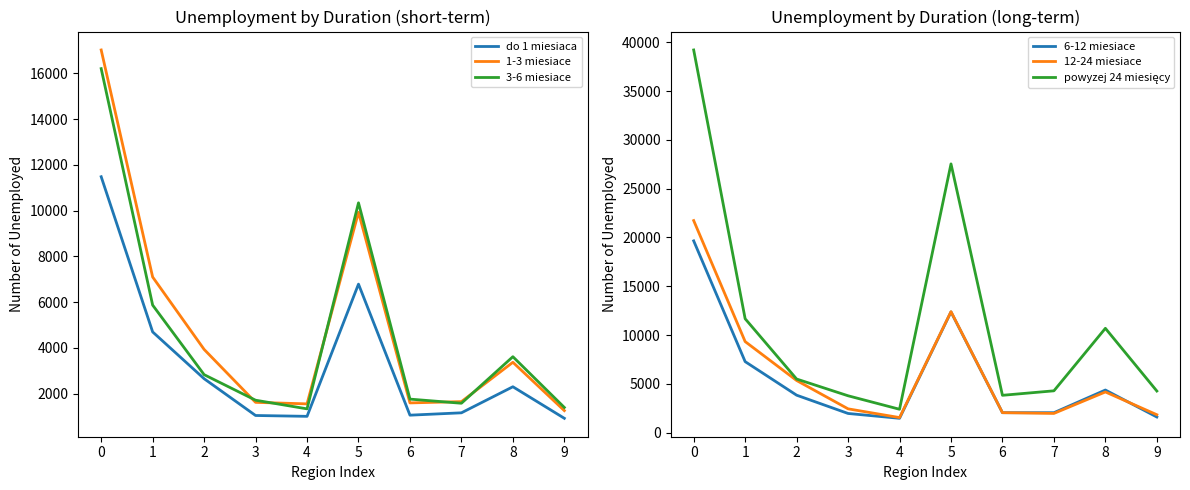

What is the spread (max minus min) of values at 2?

2846